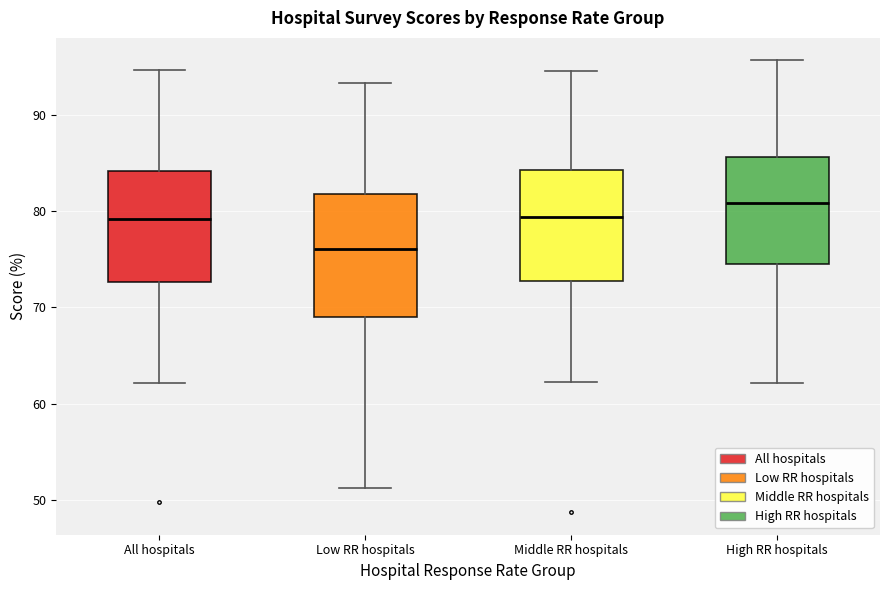

Where does the median line of the box for All hospitals sit on the y-axis? The values are not printed on the chart, so give them approximately, as read against the axis.

79